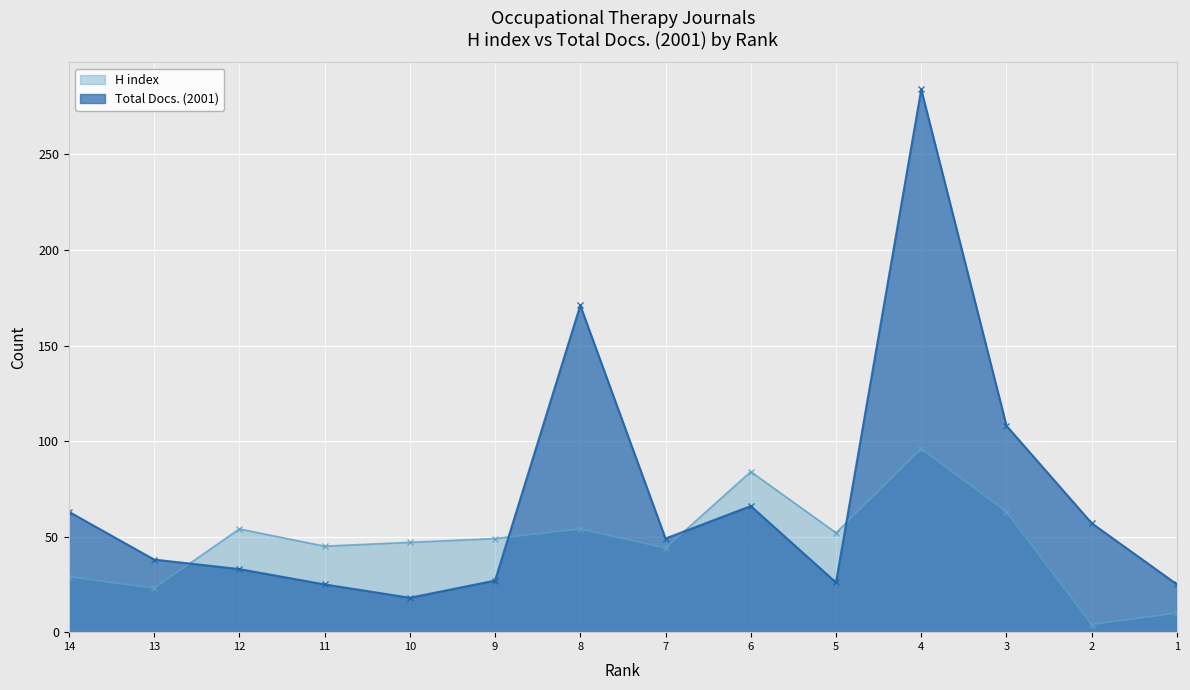

What is the sum of the Total Docs. (2001) values at 14 and 8?

234